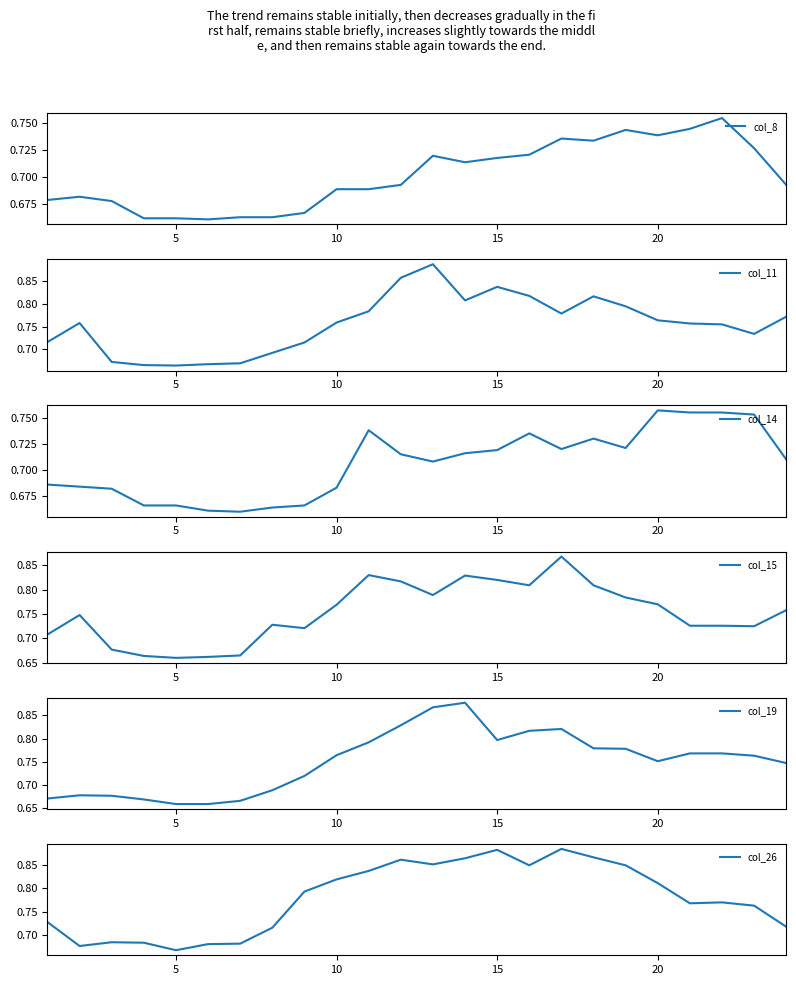

How many lines are shown in the chart?

6